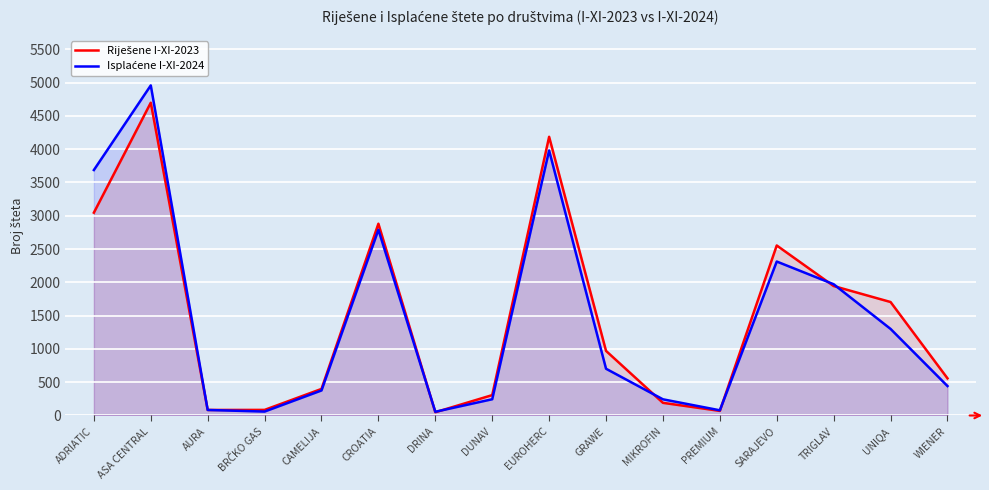

Is it true that Riješene I-XI-2023 equals 109 at BRČKO GAS?

False